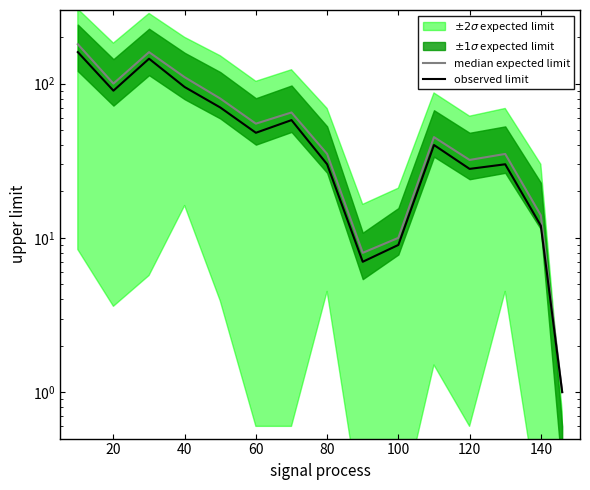

What is the highest value of the observed limit series?

160